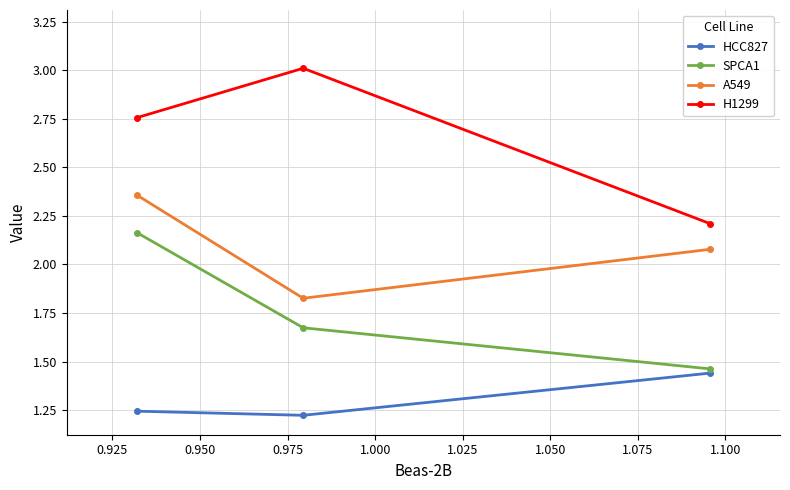

What is the sum of all SPCA1 values?

5.3